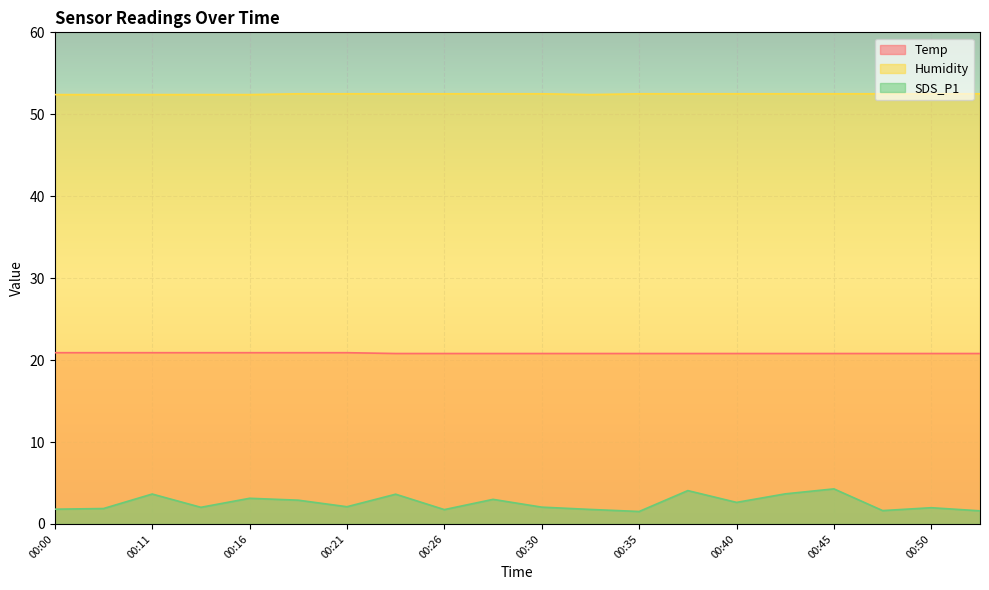

True or false: Humidity and SDS_P1 intersect in this chart.

False